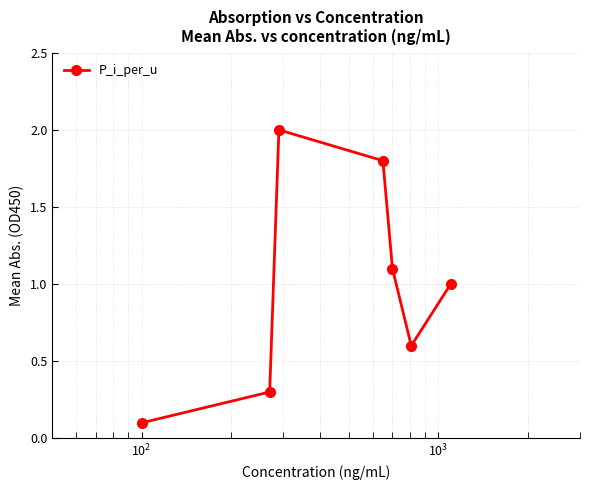

Reading right to left, extract all data points from this chart.

1.0	0.6	1.1	1.8	2.0	0.3	0.1